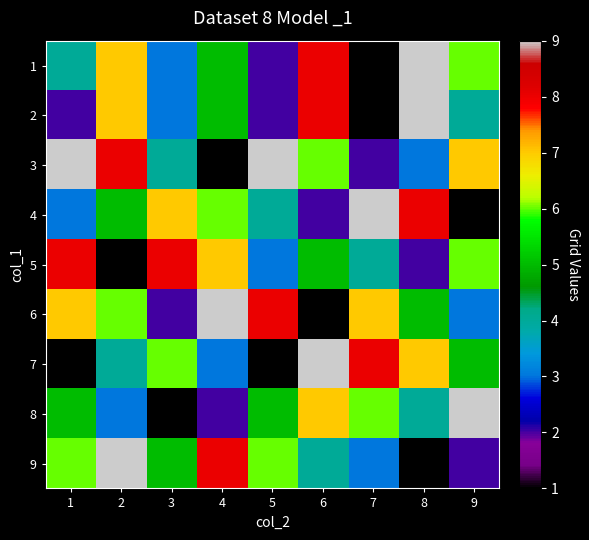

Which label corresponds to the smallest value in the chart?

7